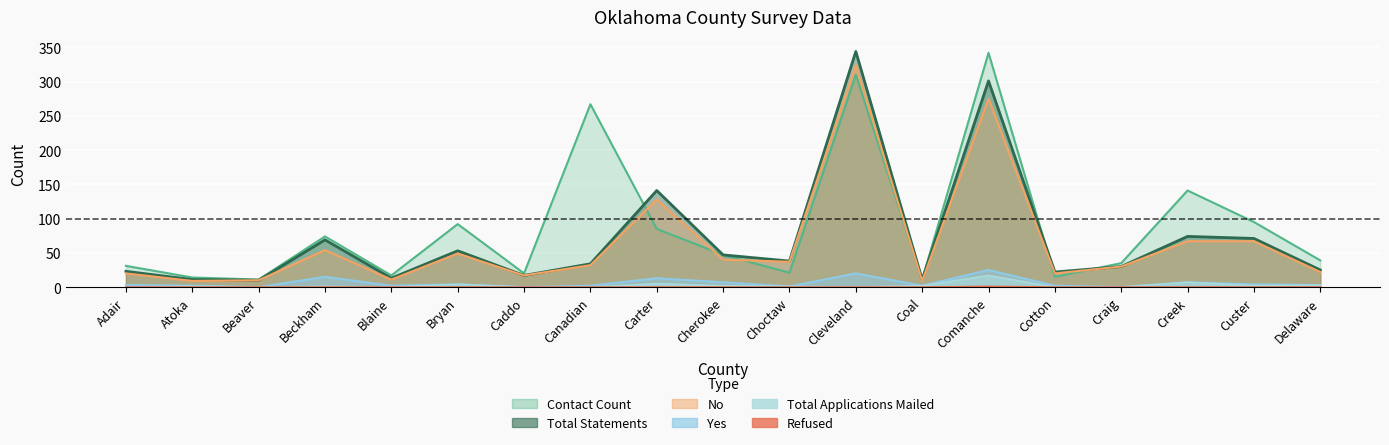

Rank the categories by Total Applications Mailed value from highest to lowest.

Comanche, Creek, Carter, Bryan, Delaware, Cherokee, Coal, Custer, Atoka, Beckham, Choctaw, Adair, Beaver, Blaine, Caddo, Canadian, Cleveland, Cotton, Craig